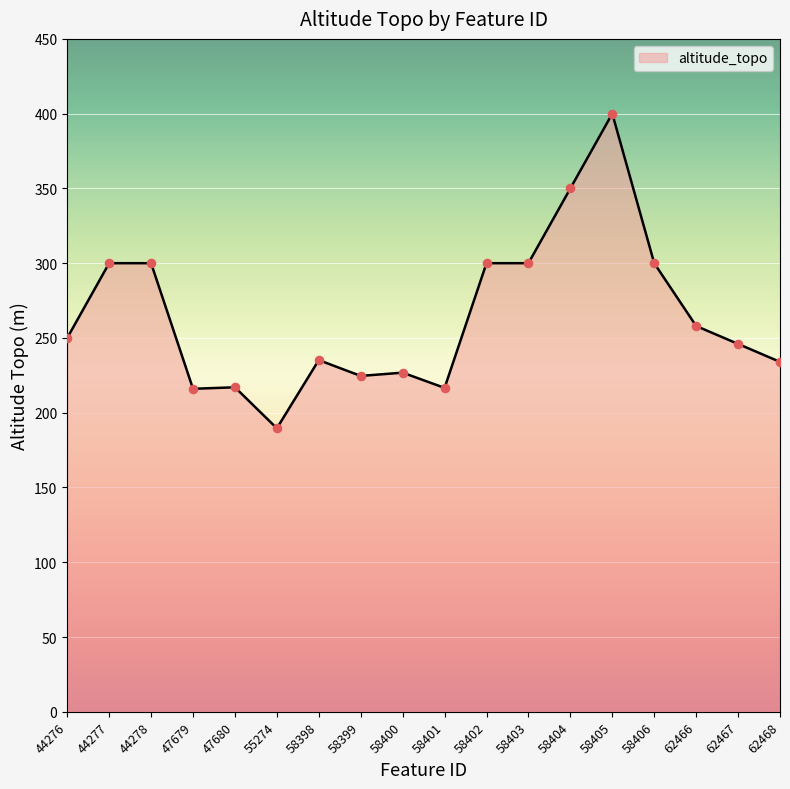

What is the change in value from 44276 to 58405?

+150.0